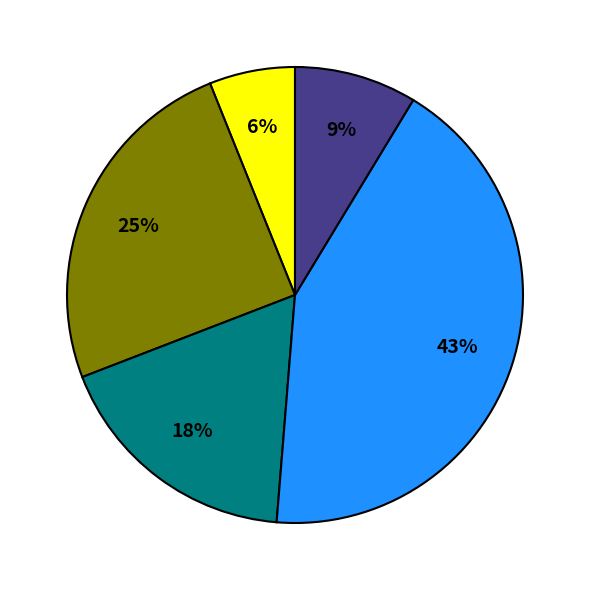

To the nearest percent, what is the average slice percentage?

20%